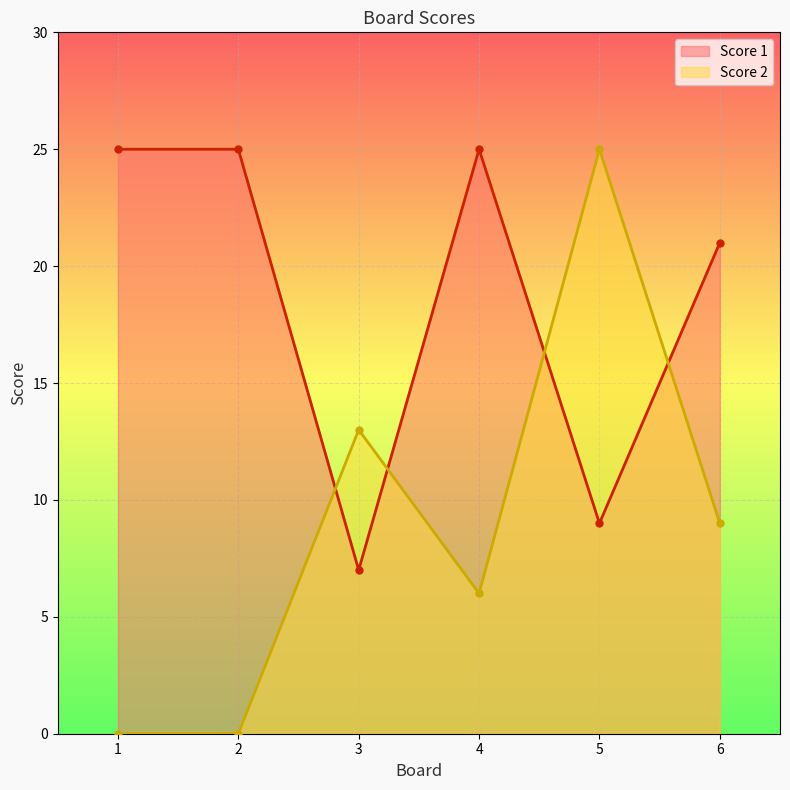

What is the sum of all Score 1 values?

112